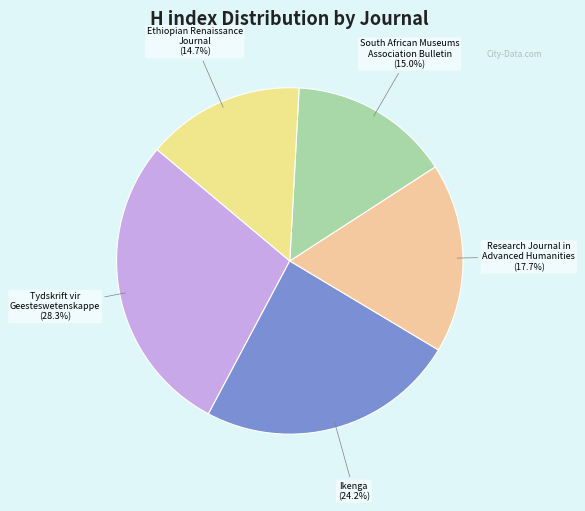

Rank the categories by value from lowest to highest.

Ethiopian Renaissance Journal of Social Sciences, South African Museums Association Bulletin, Research Journal in Advanced Humanities, Ikenga, Tydskrift vir Geesteswetenskappe